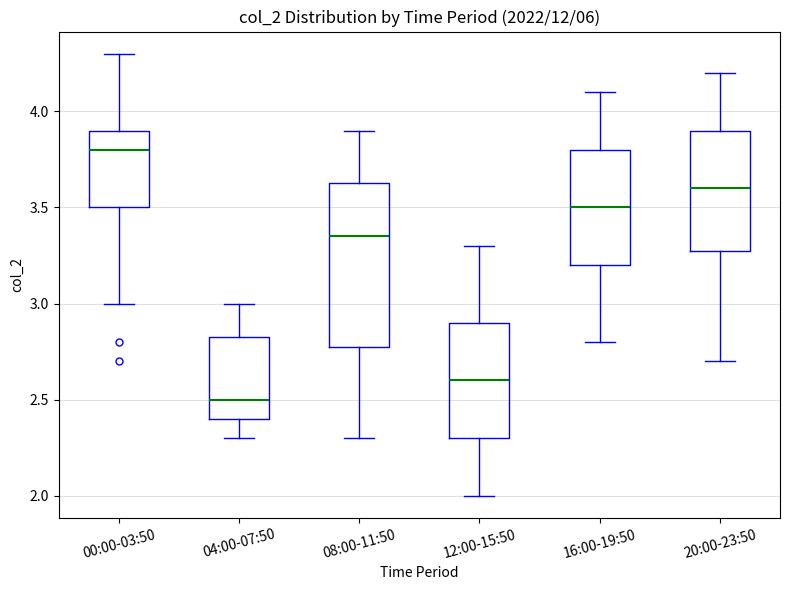

Reading left to right, transcribe this box plot: for each box, give where its median line is, the range the box spans, and where its two whiskers end, as read against the y-axis. The values are not printed on the chart, so give them approximately, as read against the axis.

00:00-03:50: median 3.80, box 3.50 to 3.90, whiskers 3.00 to 4.30
04:00-07:50: median 2.50, box 2.40 to 2.85, whiskers 2.30 to 3.00
08:00-11:50: median 3.35, box 2.80 to 3.65, whiskers 2.30 to 3.90
12:00-15:50: median 2.60, box 2.30 to 2.90, whiskers 2.00 to 3.30
16:00-19:50: median 3.50, box 3.20 to 3.80, whiskers 2.80 to 4.10
20:00-23:50: median 3.60, box 3.30 to 3.90, whiskers 2.70 to 4.20